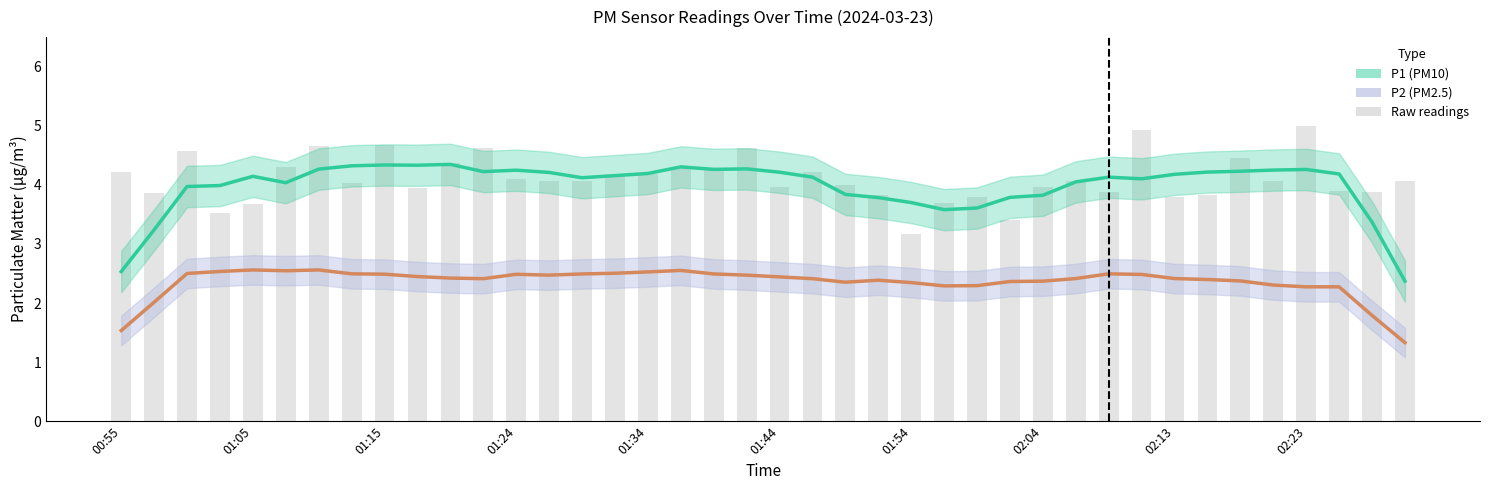

Which series has the widest spread of values?

P1 trend